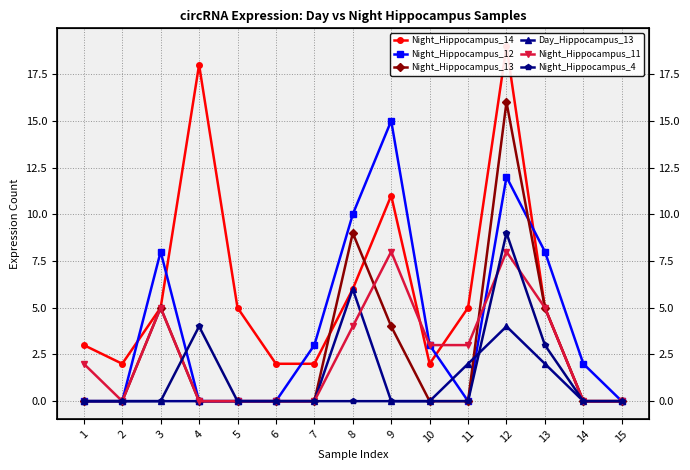

Is it true that Night_Hippocampus_11 equals 3 at 1?

False